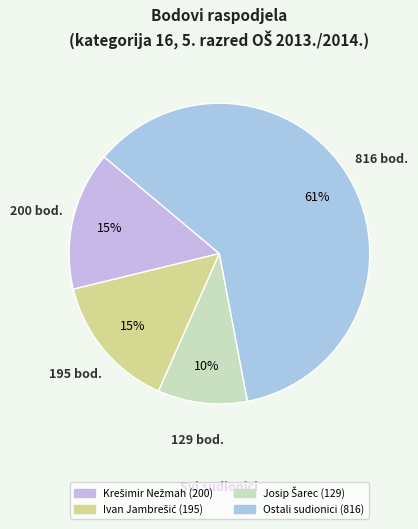

How many segments does this pie chart have?

4